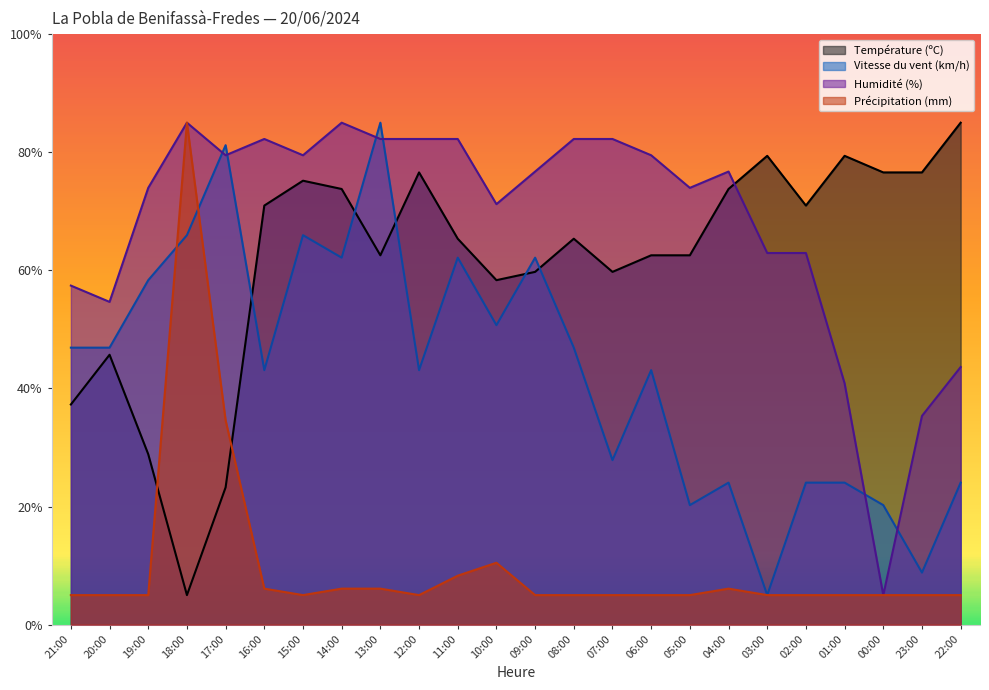

In Température (ºC), how many points are higher than both neighbors (excluding endpoints)?

6